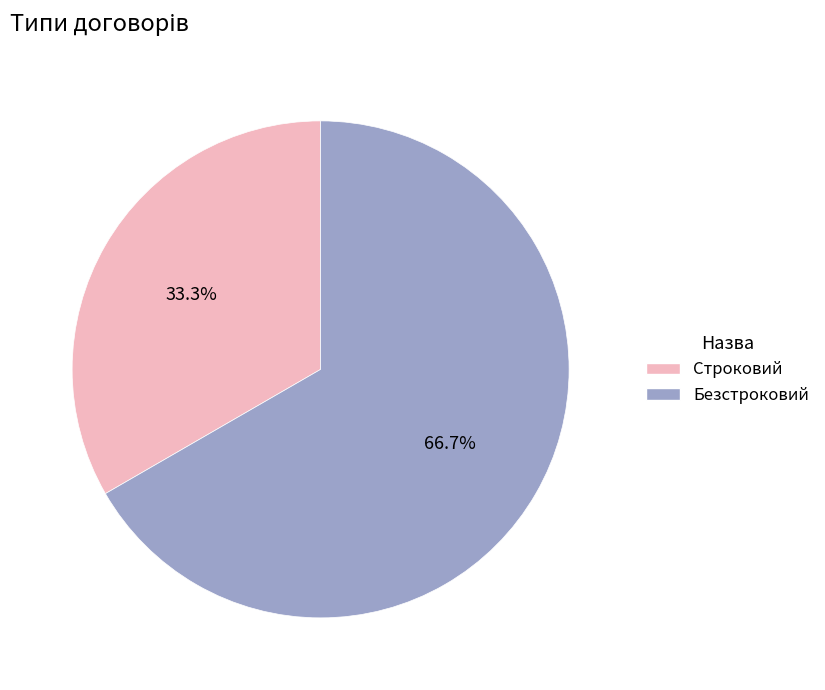

Which category has the biggest portion of the pie?

Безстроковий